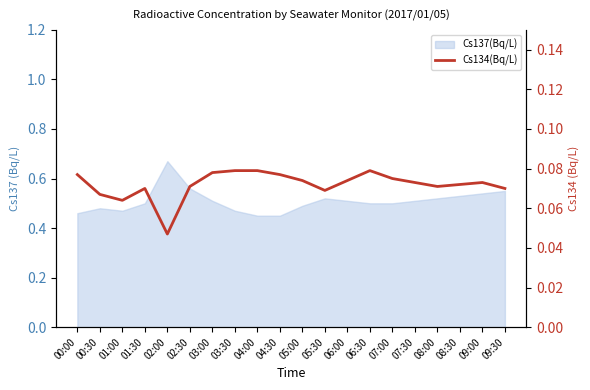

What is the label of the 12th point from the left?

05:30